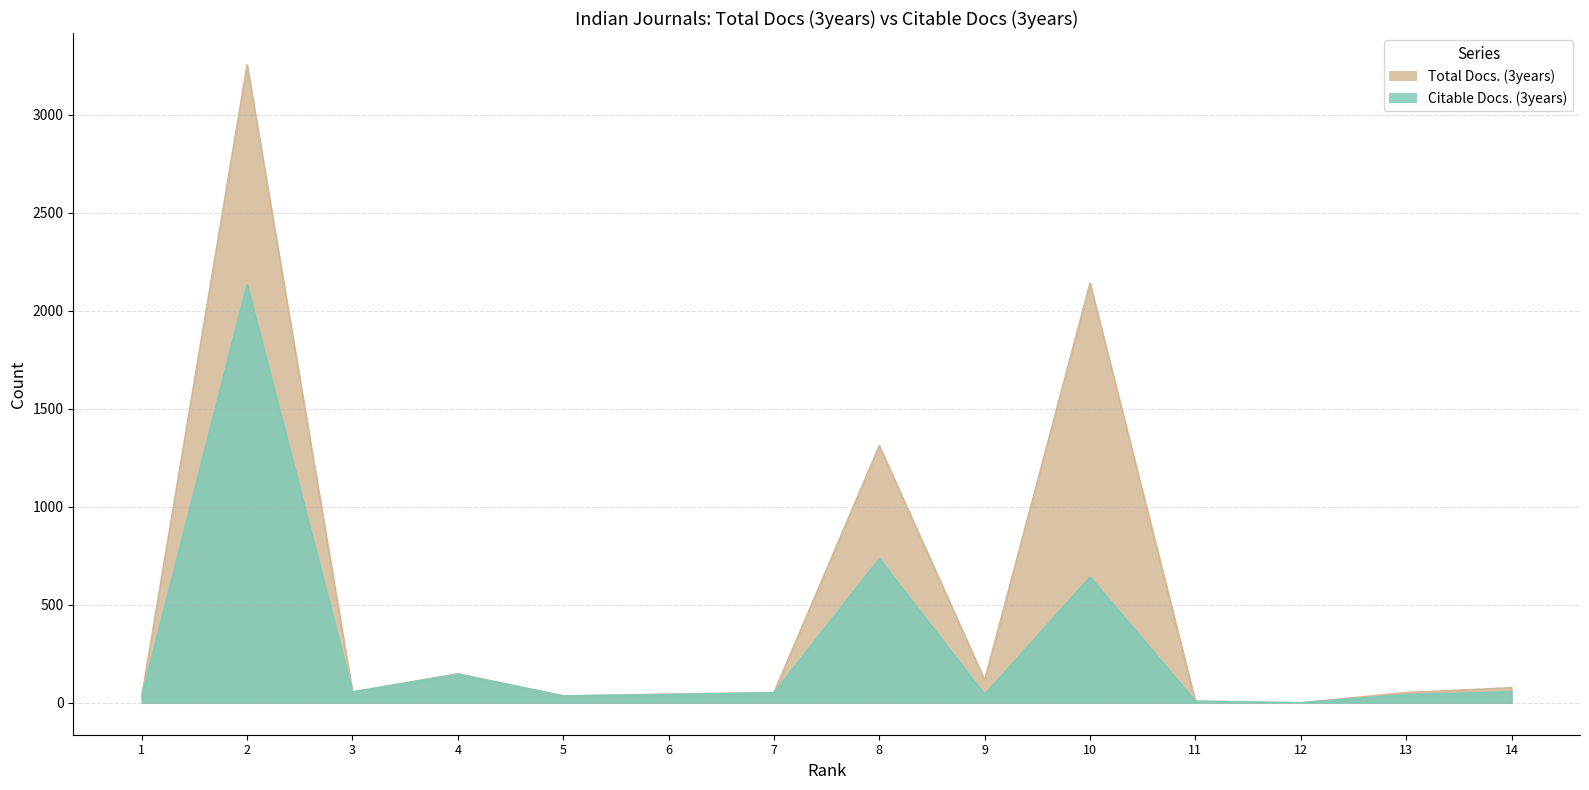

Between 6 and 13, which series saw the biggest shift?

Total Docs. (3years)